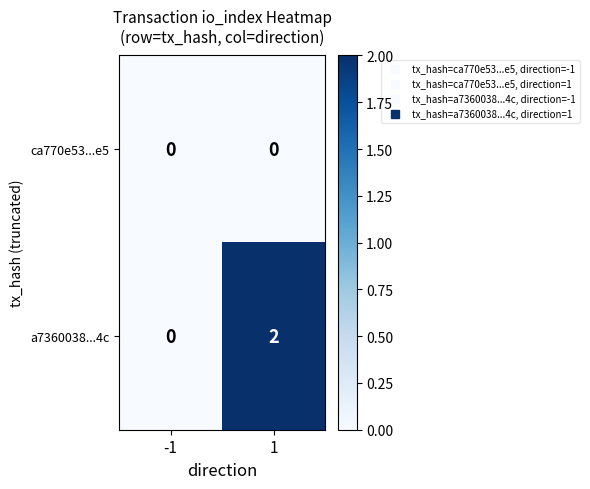

Which series has the widest spread of values?

a7360038...4c